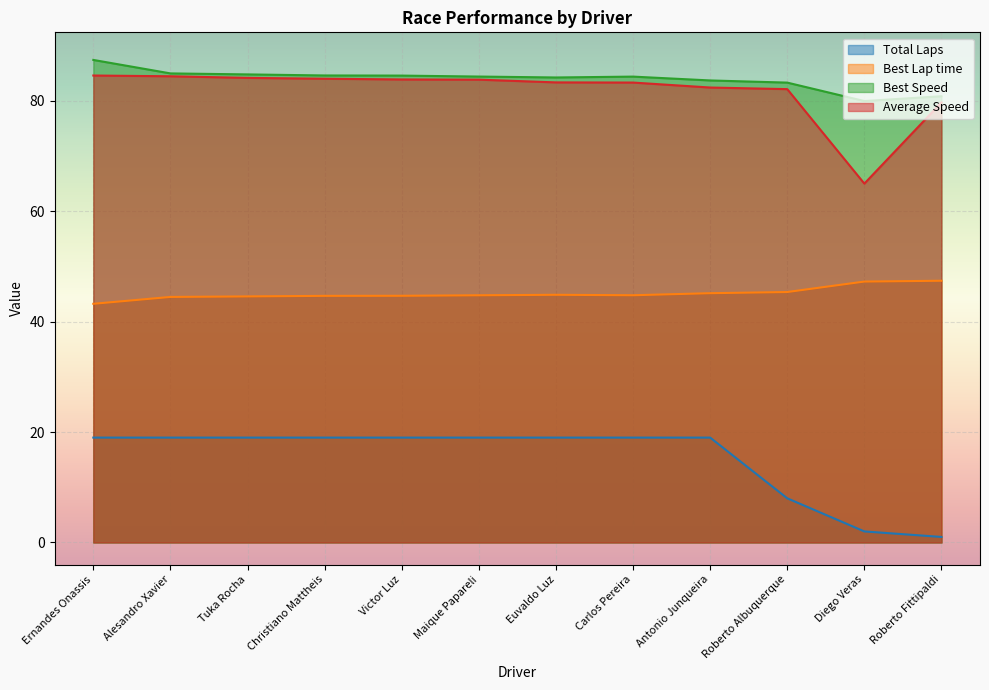

At which label does Best Speed first exceed 84?

Ernandes Onassis